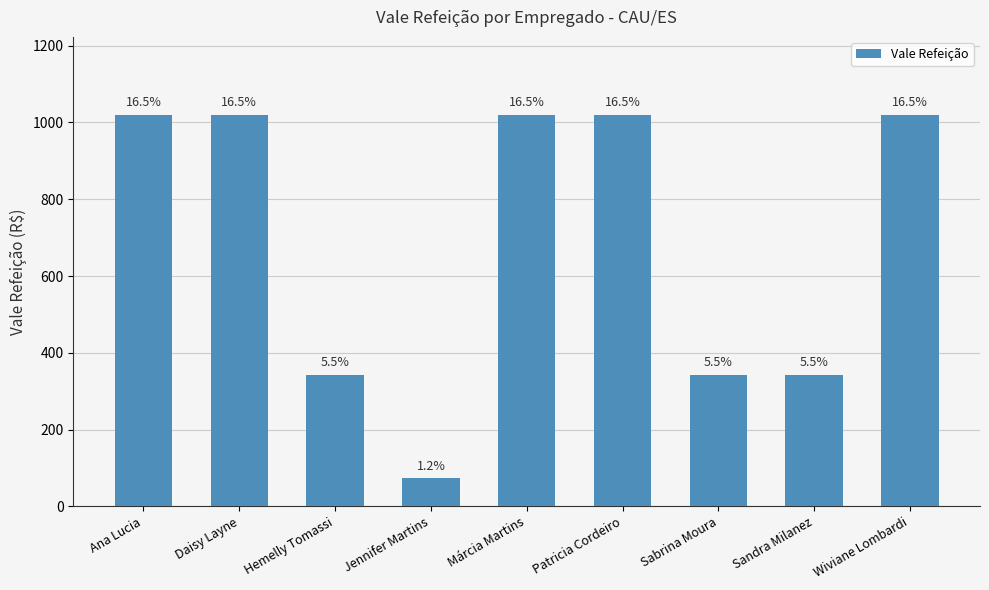

Rank the categories by value from highest to lowest.

Ana Lucia, Daisy Layne, Márcia Martins, Patricia Cordeiro, Wiviane Lombardi, Hemelly Tomassi, Sabrina Moura, Sandra Milanez, Jennifer Martins